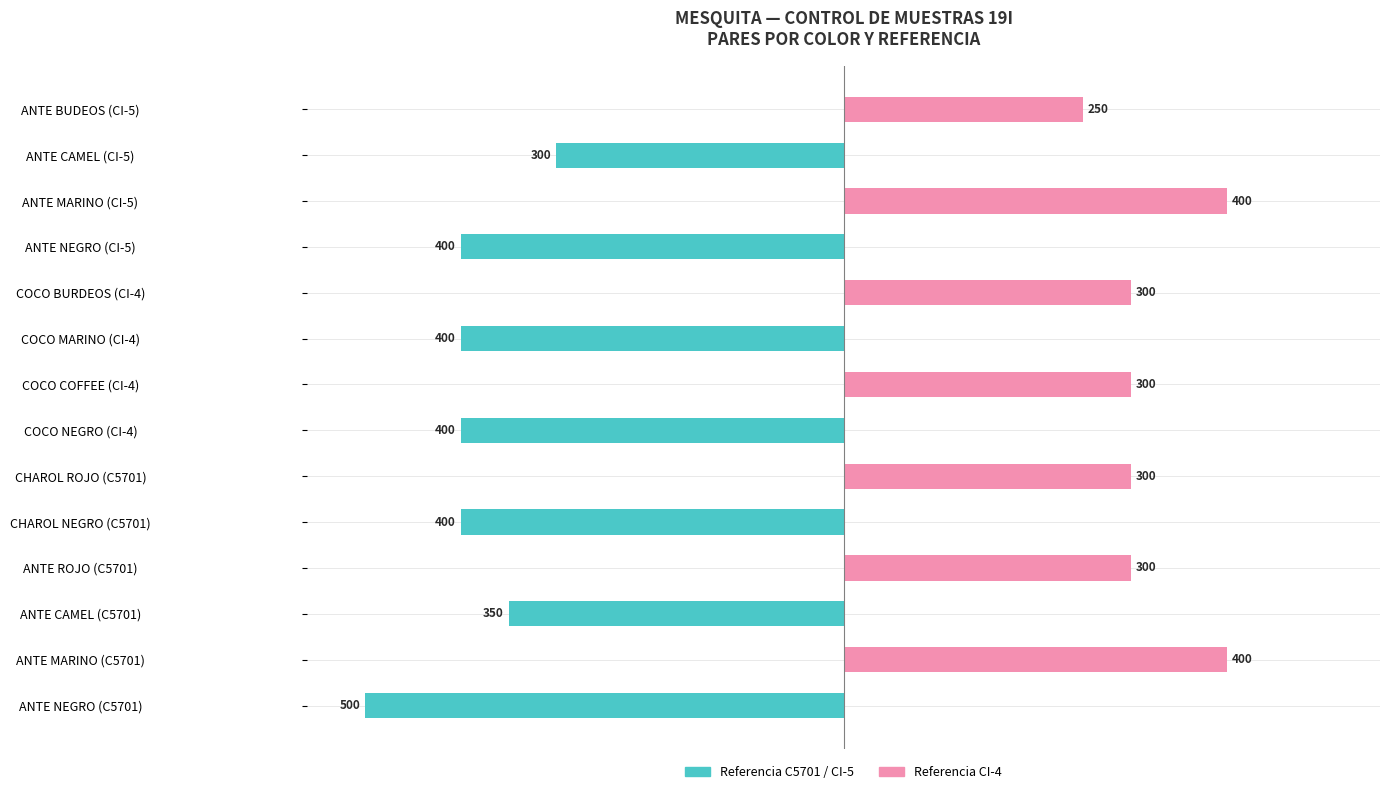

What are all the series names shown in the legend?

Referencia C5701 / CI-5, Referencia CI-4